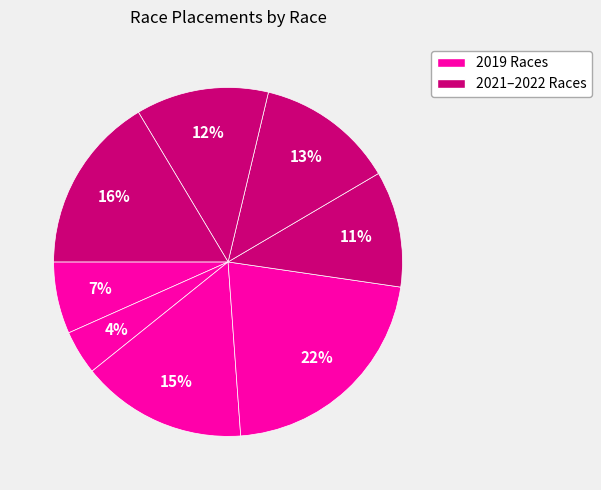

To the nearest percent, what is the difference between the largest and smallest slice percentages?

17%